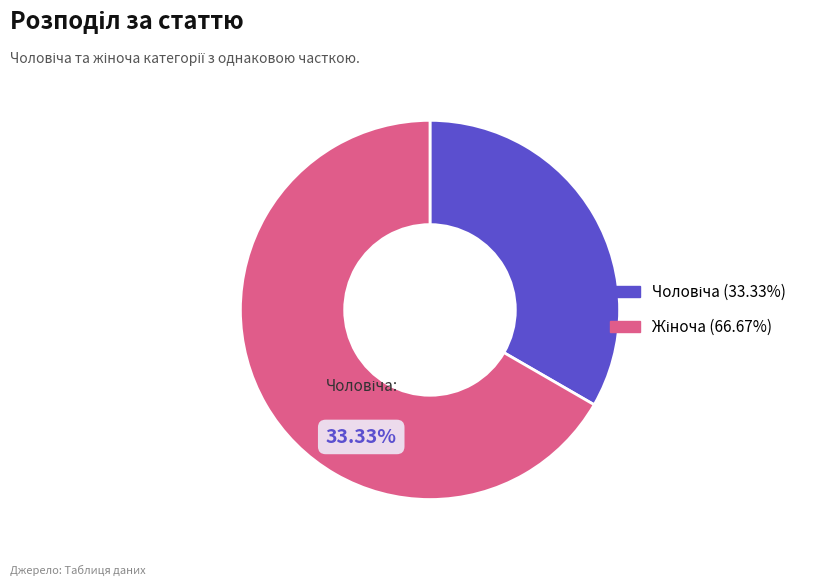

To the nearest percent, what portion does Чоловіча represent?

33%